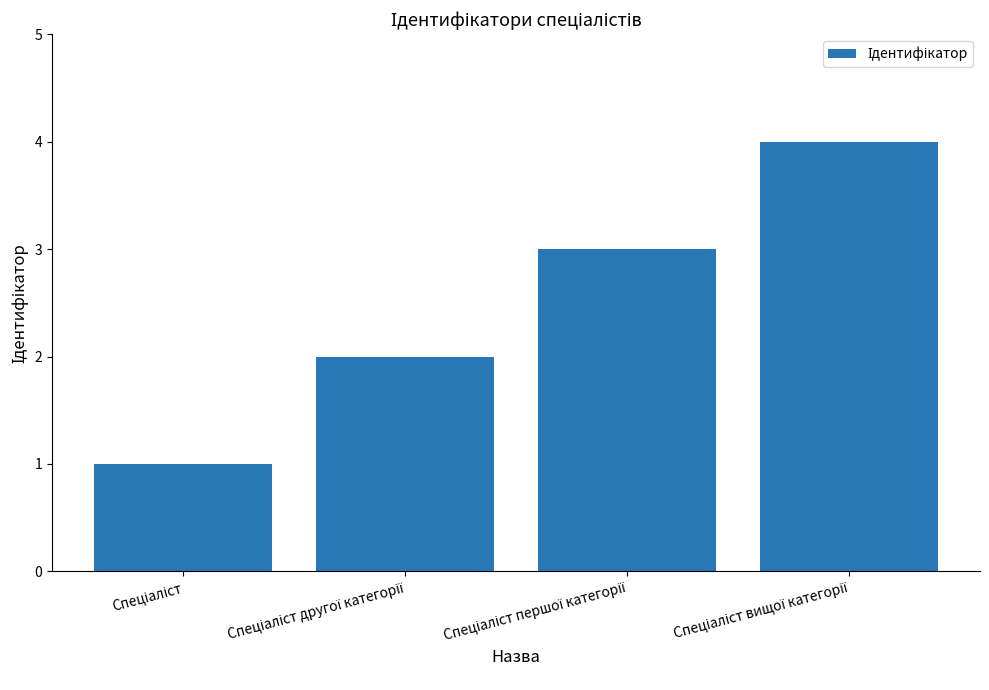

What is the maximum value shown in the chart?

4